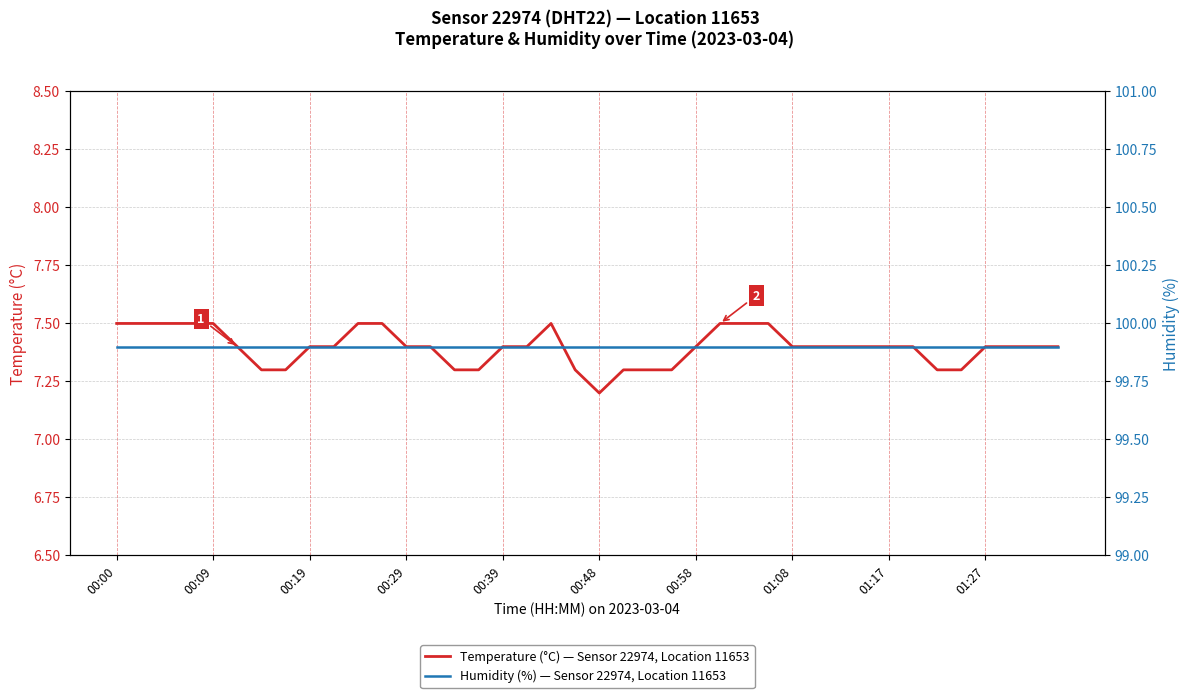

True or false: Humidity (%) — Sensor 22974, Location 11653 has a value of 155.0 at 37.

False